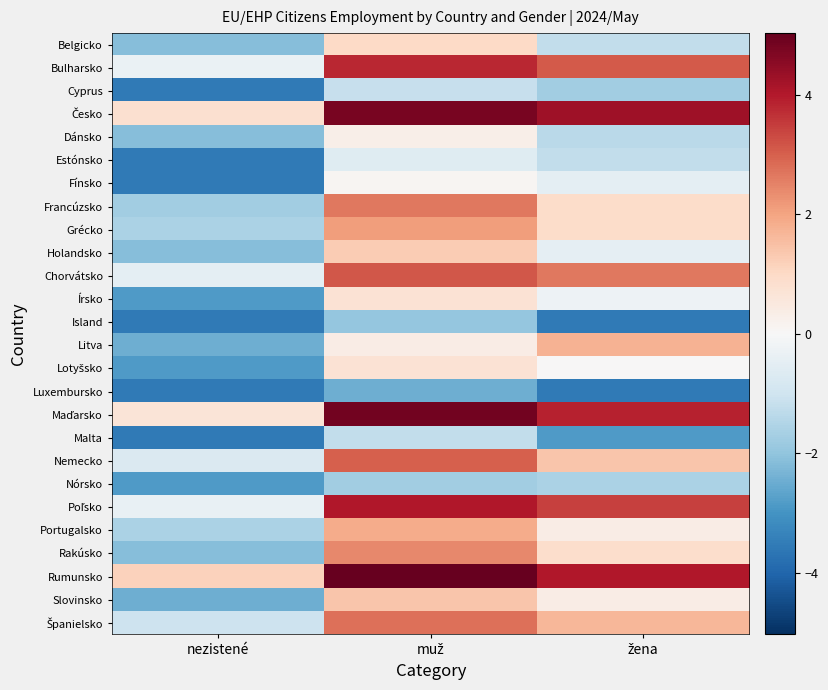

Rank the series at nezistené from highest to lowest value.

Rumunsko, Česko, Maďarsko, Bulharsko, Poľsko, Chorvátsko, Nemecko, Španielsko, Grécko, Portugalsko, Francúzsko, Belgicko, Dánsko, Holandsko, Rakúsko, Litva, Slovinsko, Írsko, Lotyšsko, Nórsko, Cyprus, Estónsko, Fínsko, Island, Luxembursko, Malta